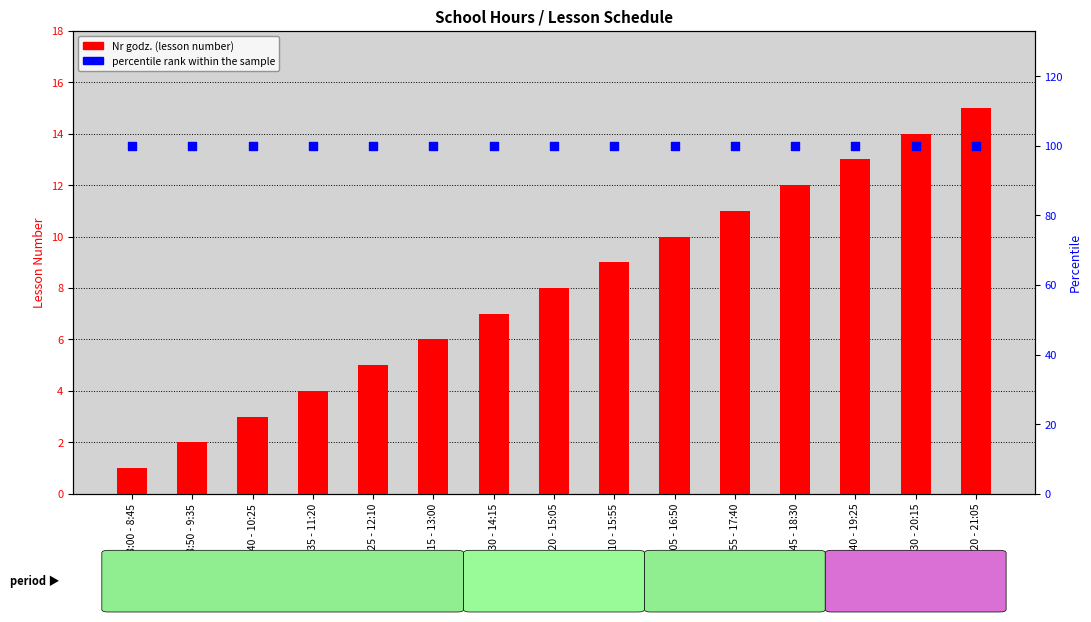

Is the value of Nr godz. (lesson number) at 9:40 - 10:25 greater than the value of percentile rank within the sample at 20:20 - 21:05?

No